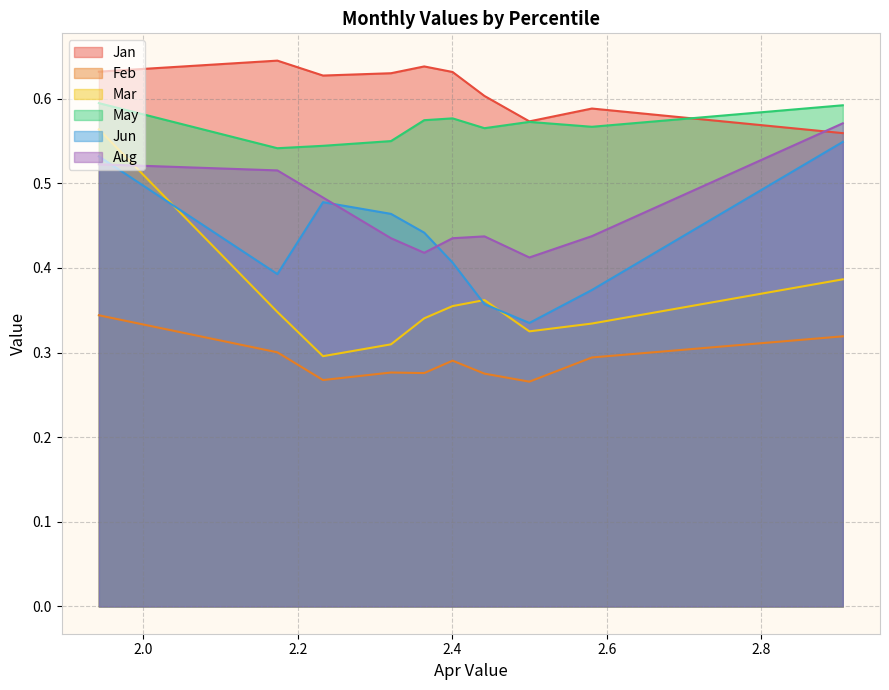

Does the chart display data point markers on the line(s)?

No